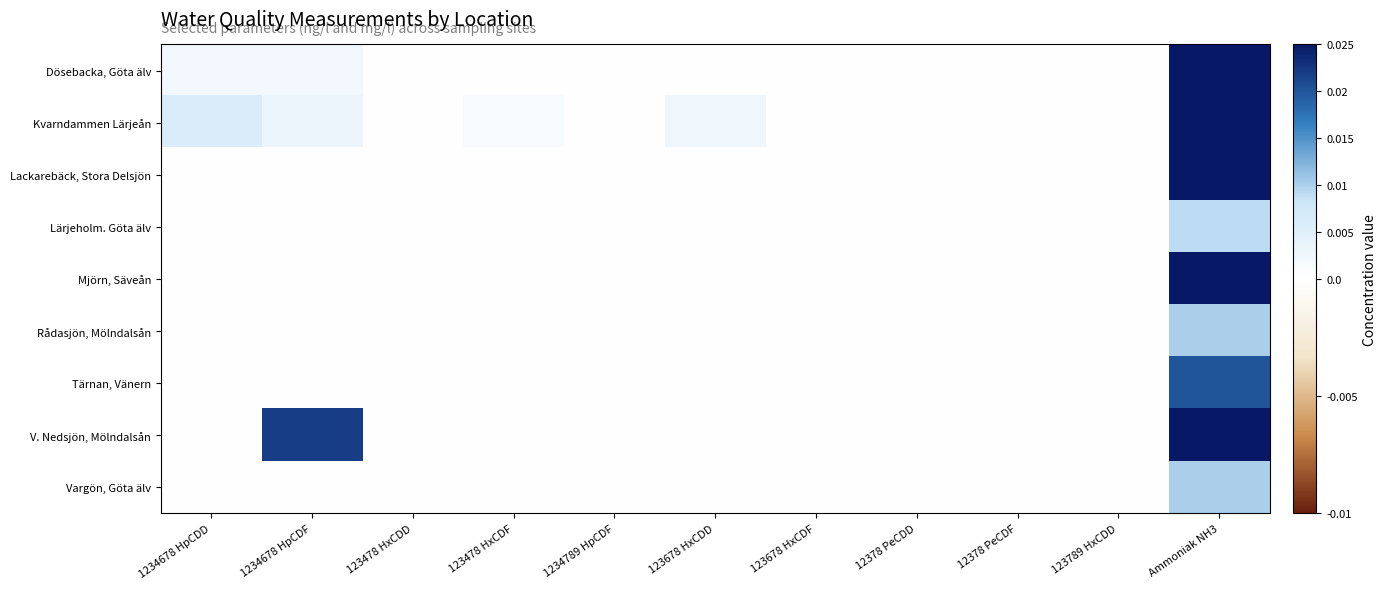

Which label corresponds to the smallest value in the chart?

123478 HxCDD